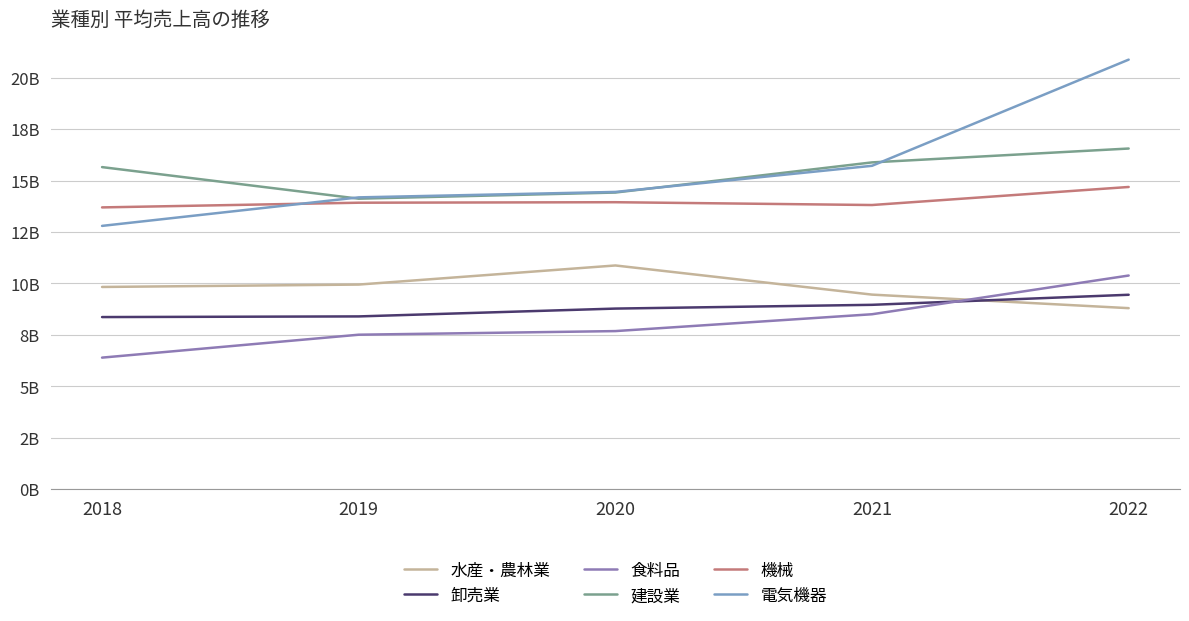

What is the value of the 建設業 point at the 1st from the left?

15657007000